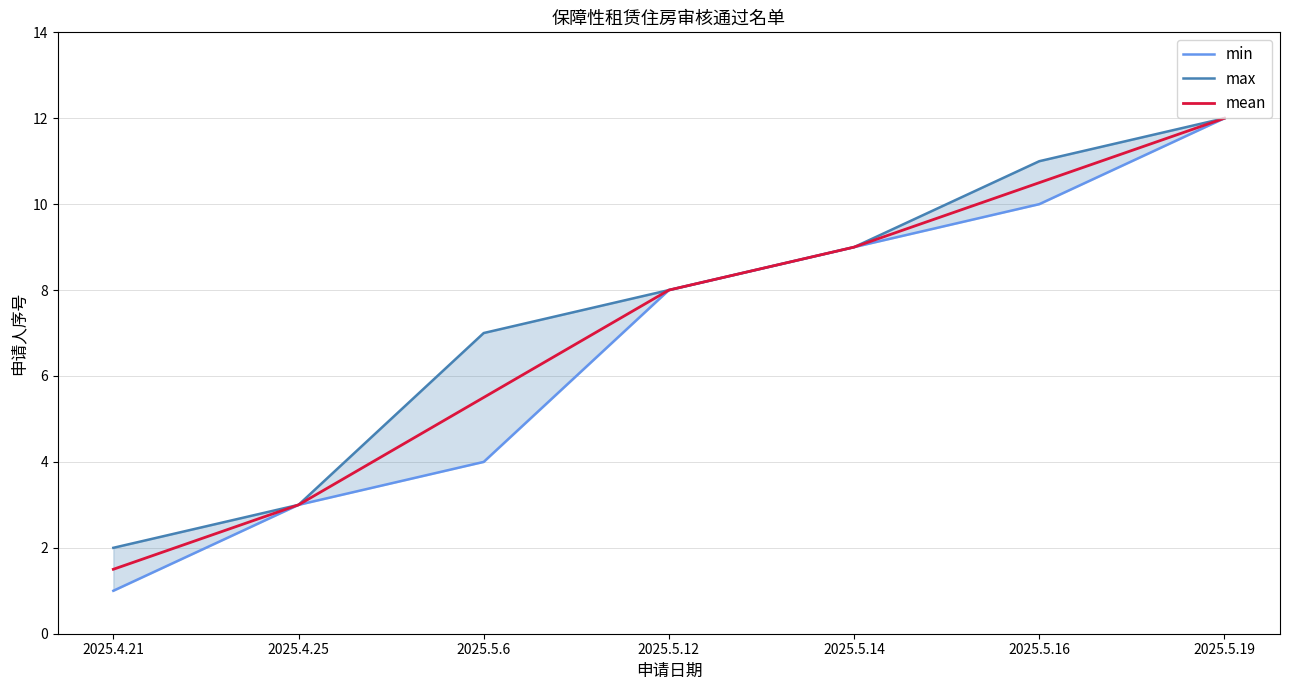

How many data points in max are less than 8?

3